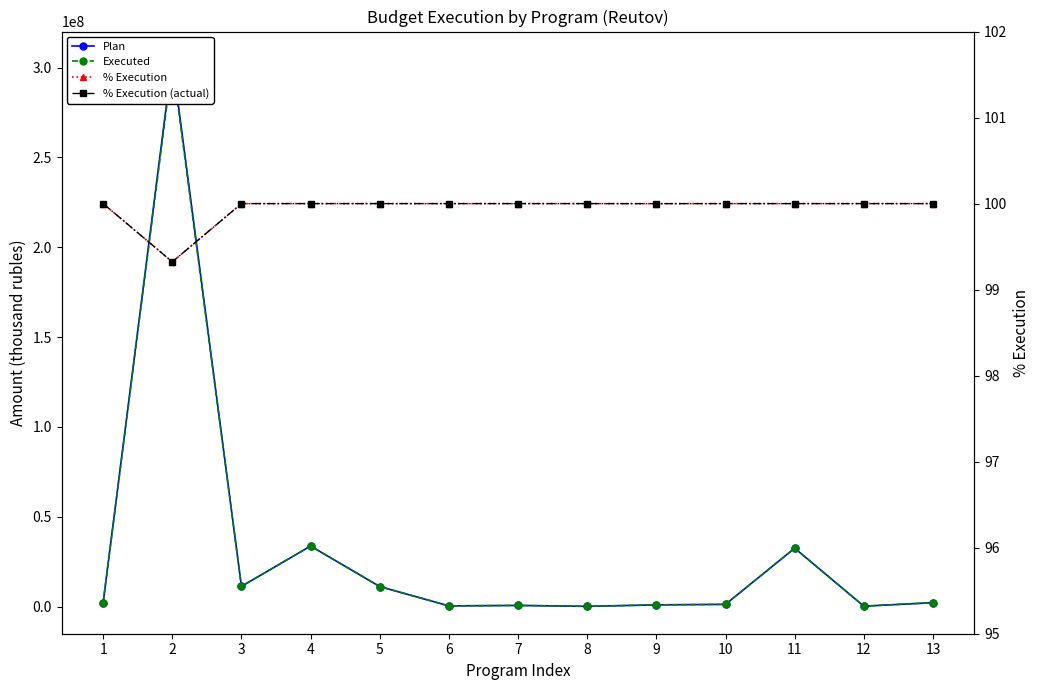

What is the total value across all series at 1?

4299515.0